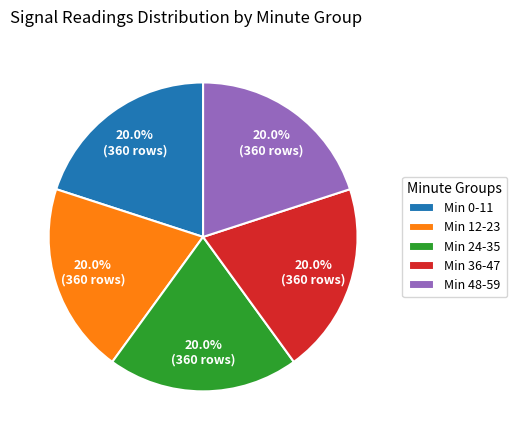

Count the number of slices in the pie.

5